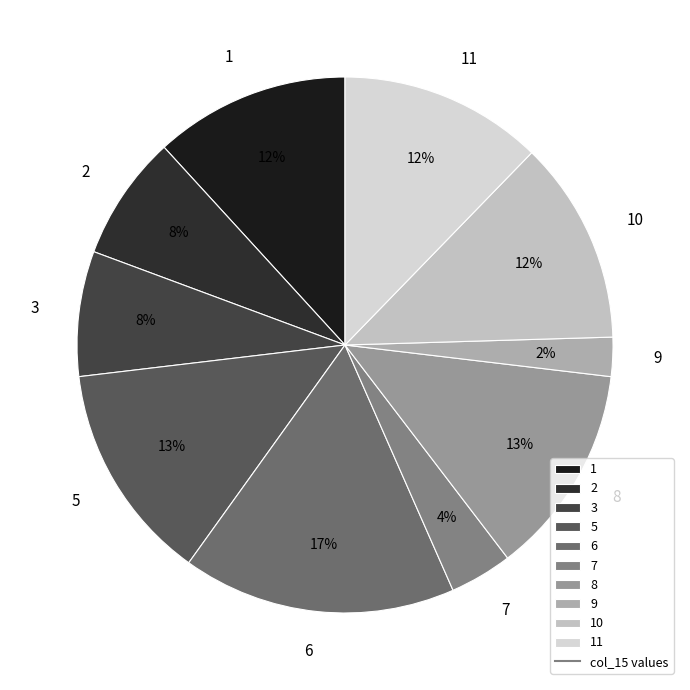

To the nearest percent, what is the average slice percentage?

10%